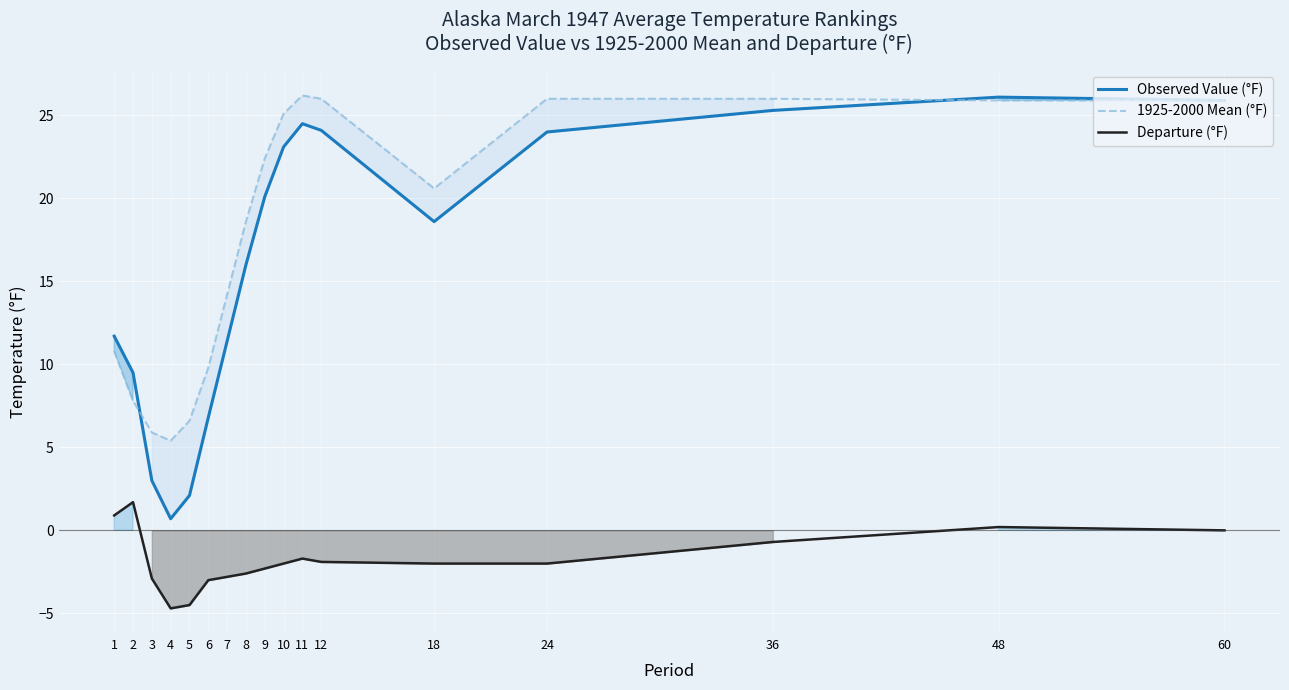

What is the lowest value of the Observed Value (°F) series?

0.7